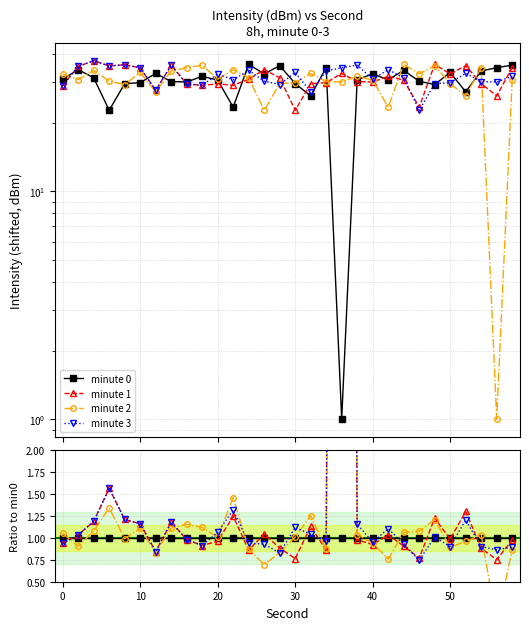

Is the value of minute 3 at 10 greater than the value of minute 2 at 29?

Yes